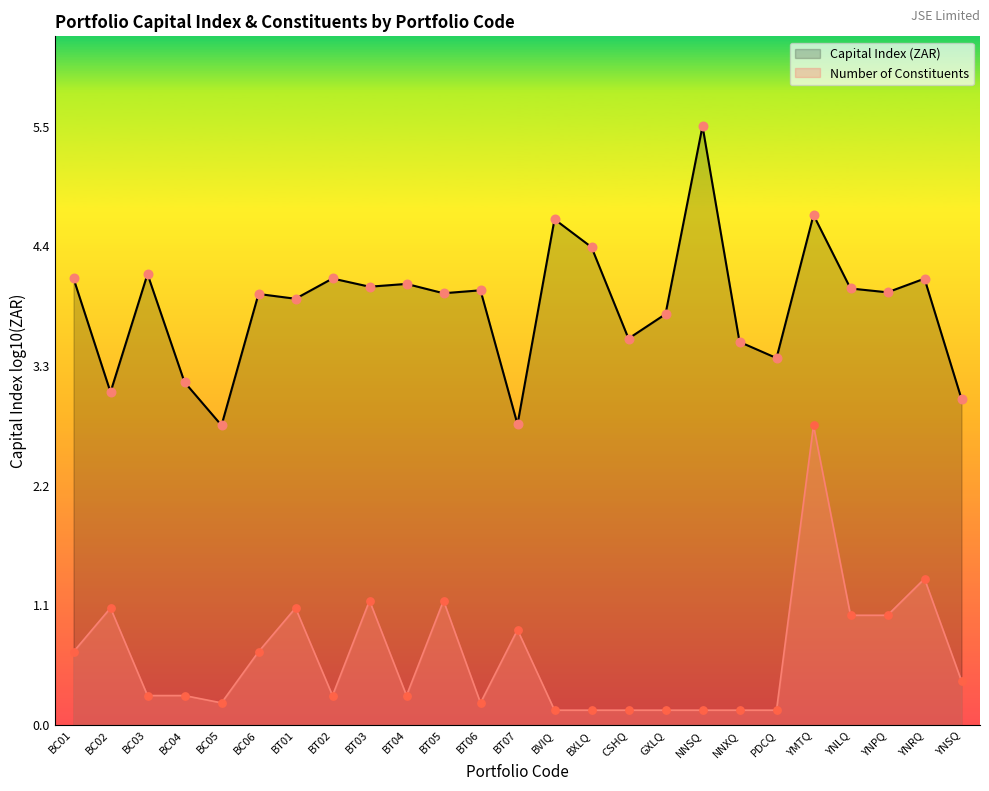

Which series reaches the maximum Y coordinate?

Capital Index (ZAR)